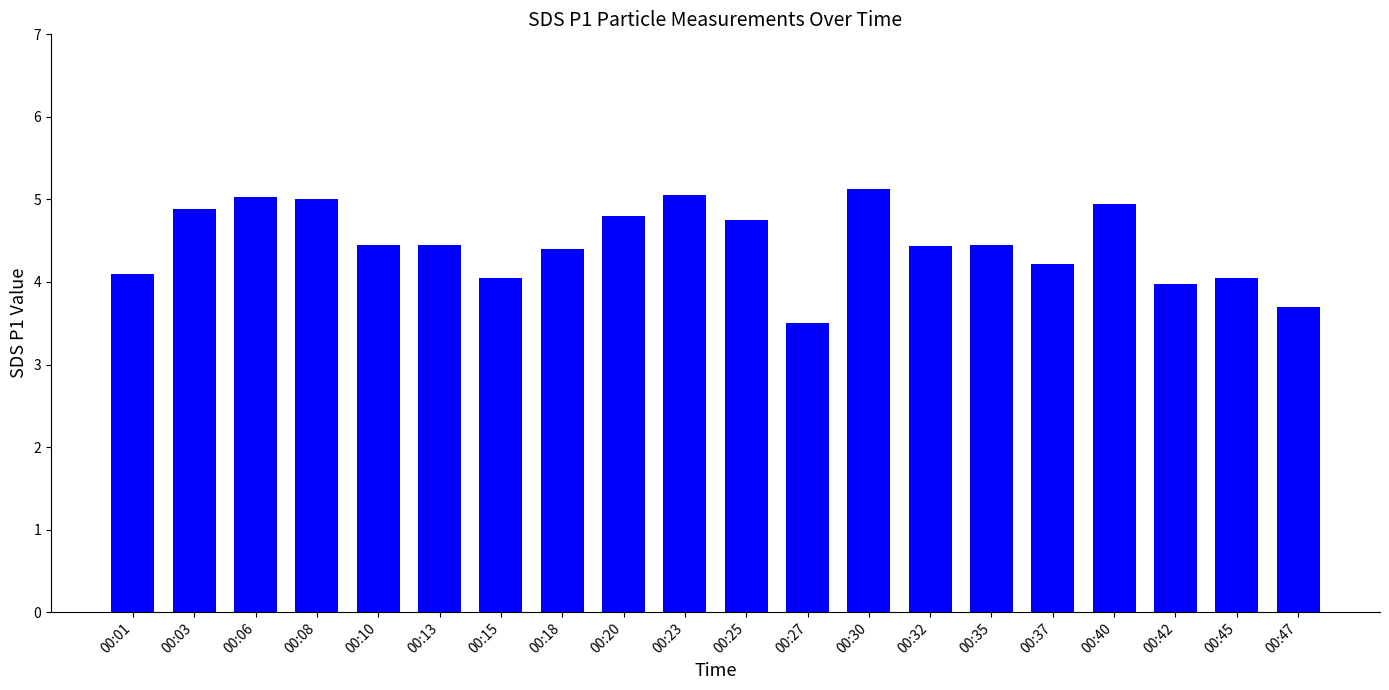

What is the ratio of the value at 00:20 to the value at 00:23?

1.0